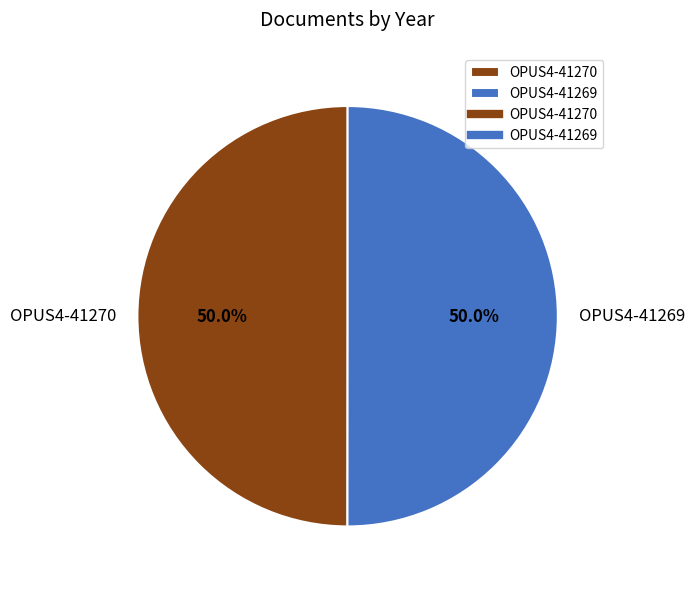

What is the ratio of the value at OPUS4-41269 to the value at OPUS4-41270?

1.0